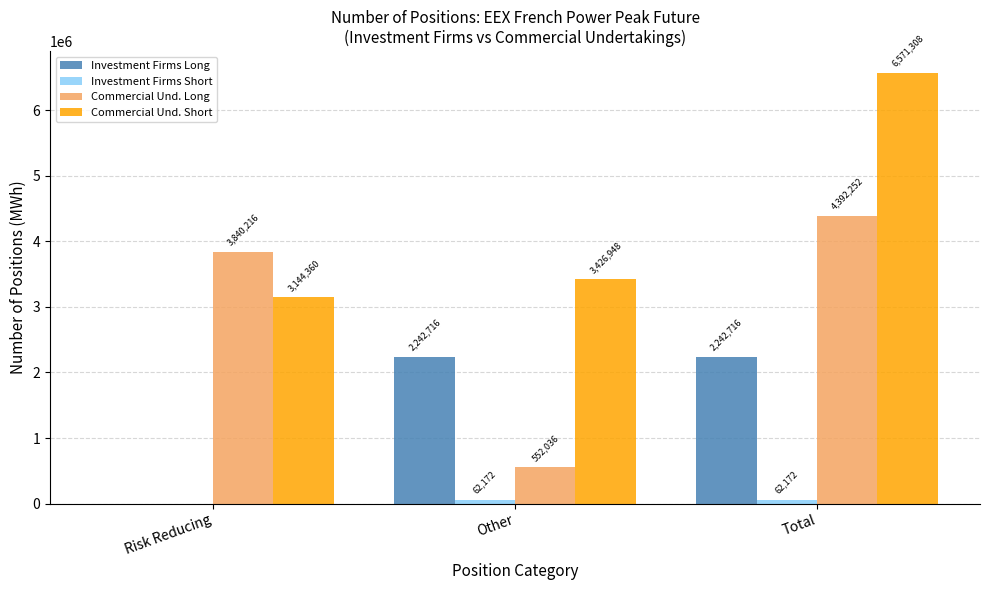

Between Other and Total, which series saw the biggest shift?

Commercial Und. Long